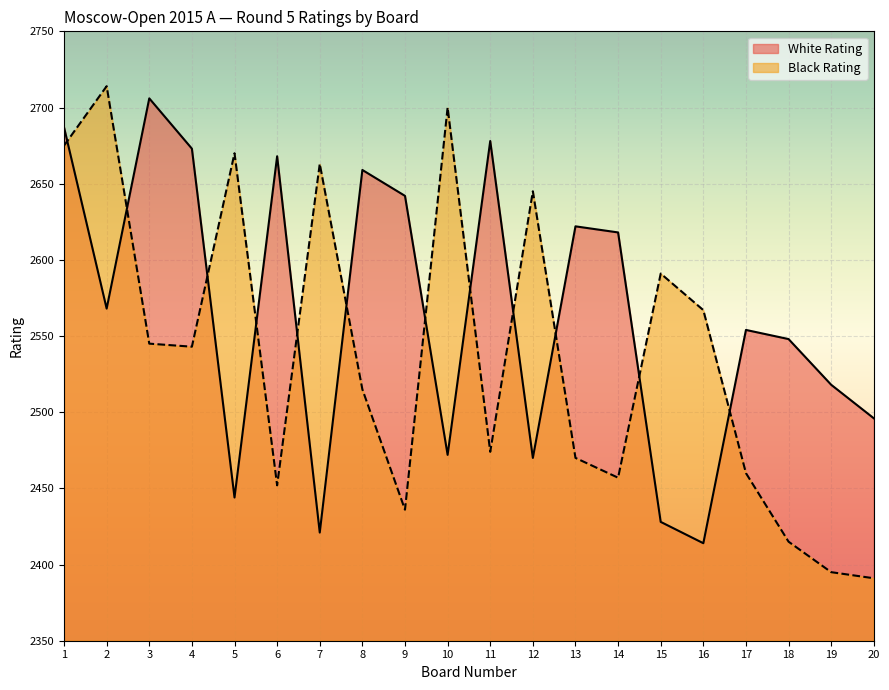

Is it true that Black Rating equals 4370 at 3?

False